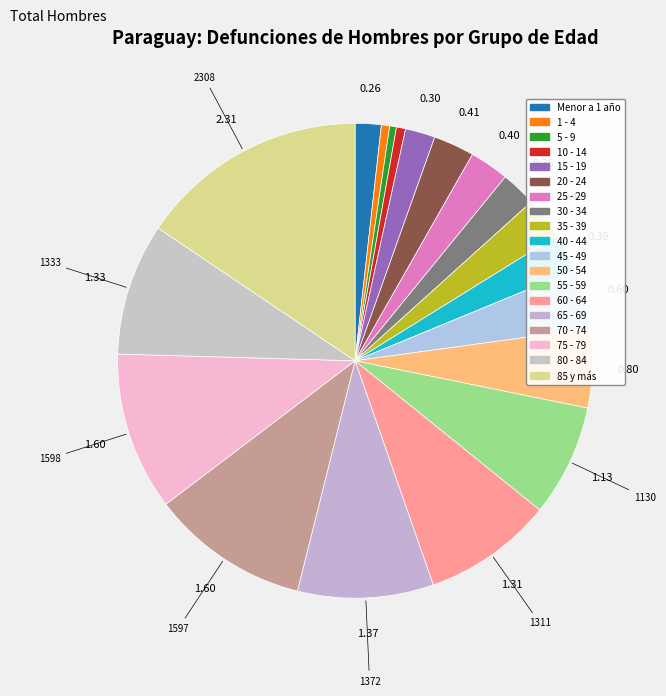

The 75 - 79 slice represents 18% of the pie. True or false?

False